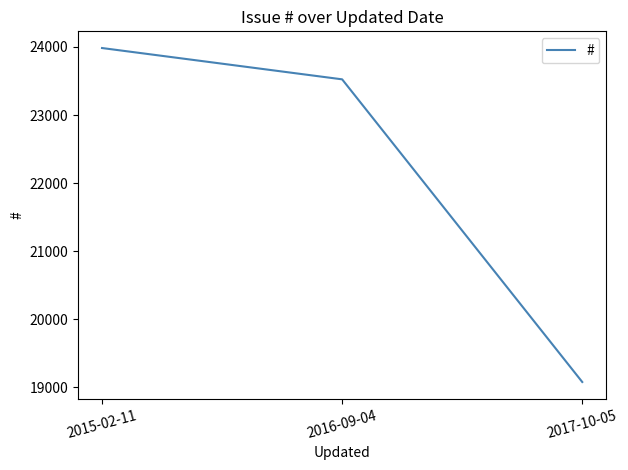

Where does the data first go above 23524?

2015-02-11